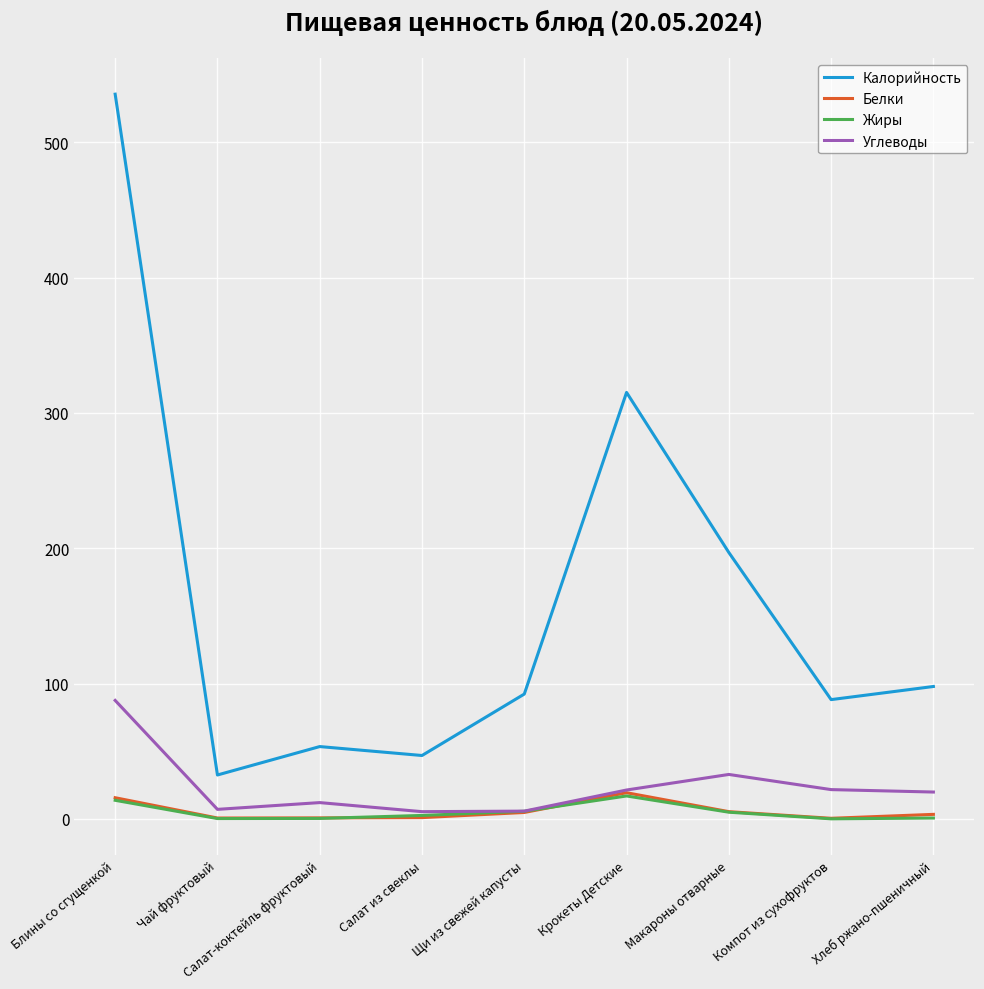

What is the sum of all Калорийность values?

1458.1